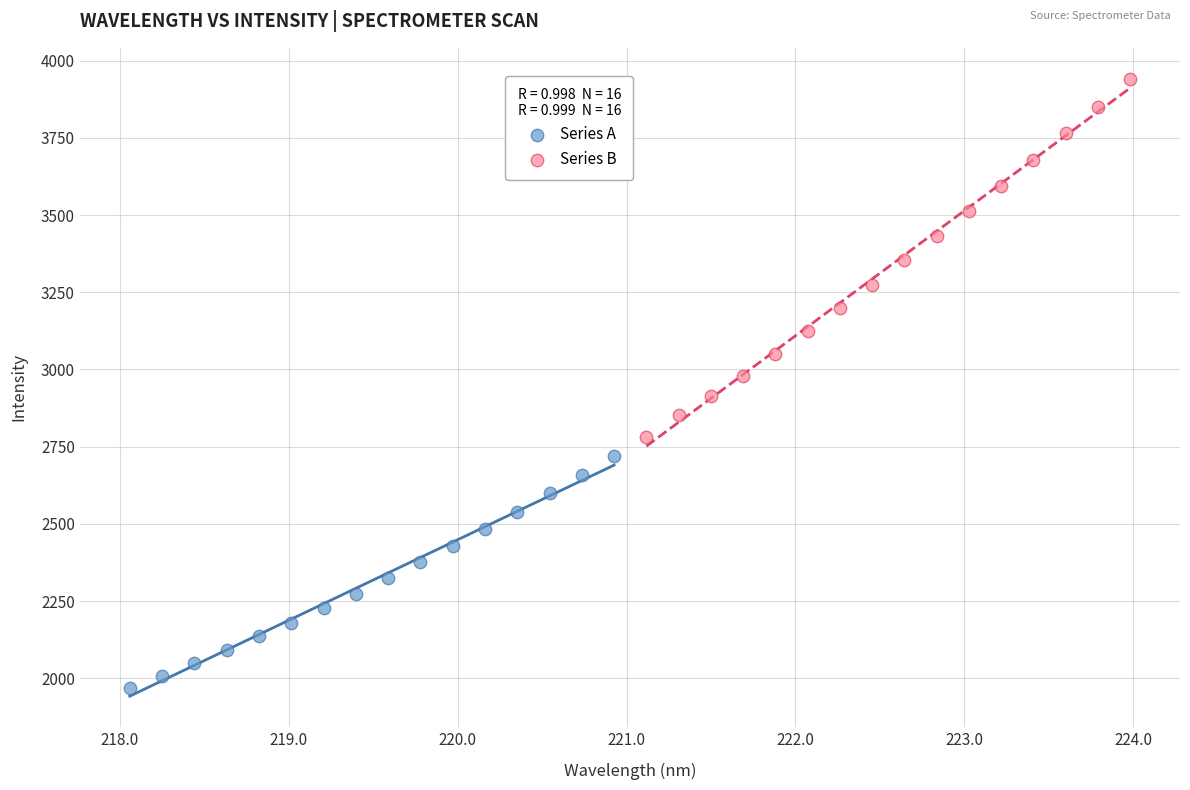

Which series reaches the minimum Y coordinate?

Series A